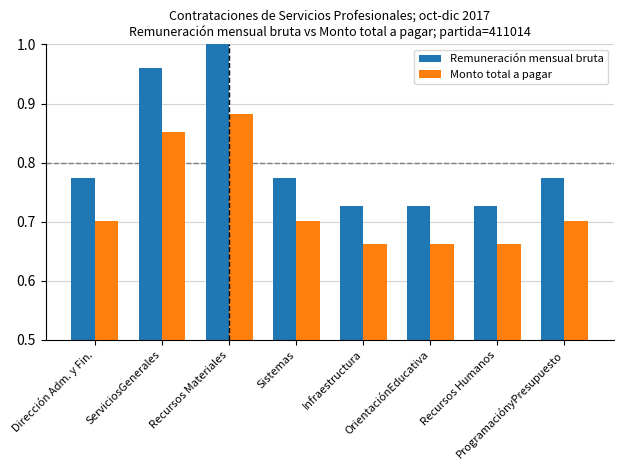

List the series in order of their overall mean, lowest first.

Monto total a pagar, Remuneración mensual bruta